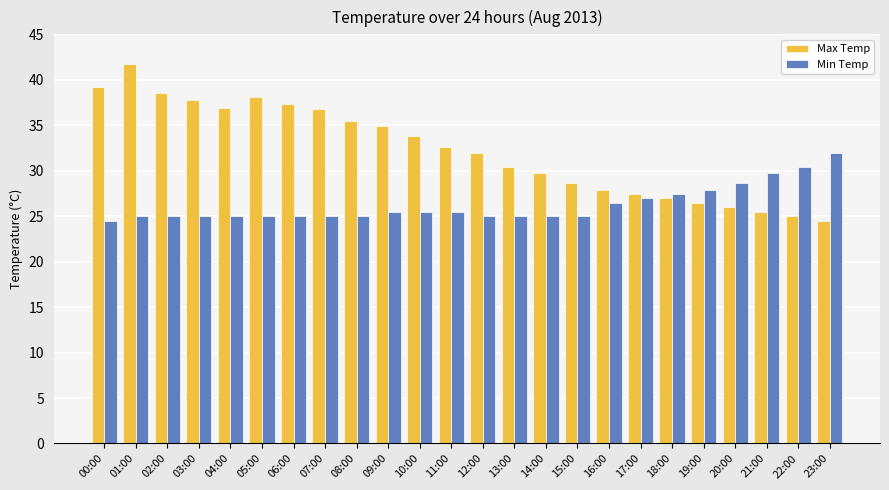

The Min Temp series shows 11.6 at 12:00. True or false?

False